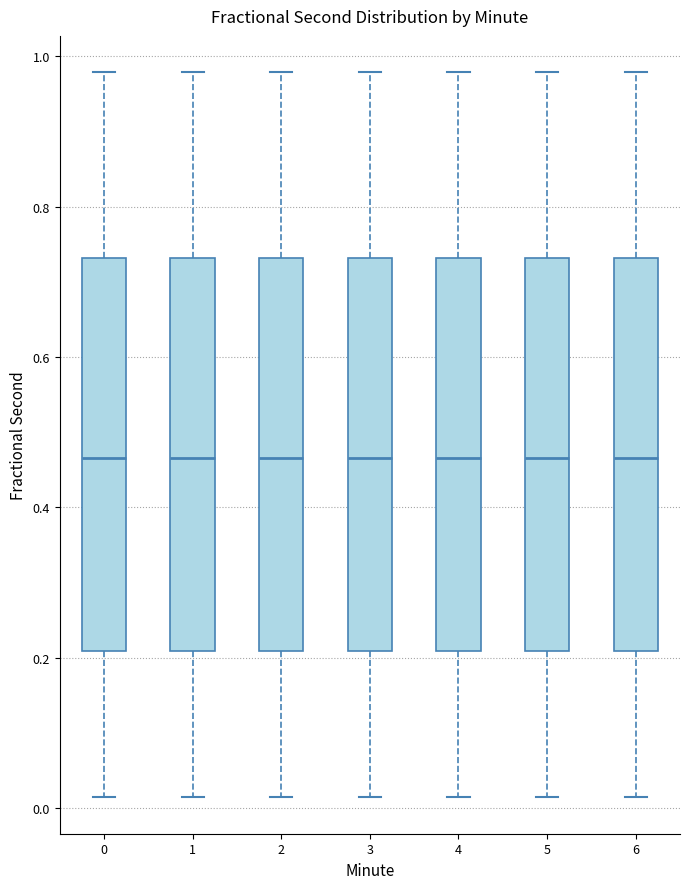

Reading left to right, transcribe this box plot: for each box, give where its median line is, the range the box spans, and where its two whiskers end, as read against the y-axis. The values are not printed on the chart, so give them approximately, as read against the axis.

0: median 0.46, box 0.20 to 0.74, whiskers 0.02 to 0.98
1: median 0.46, box 0.20 to 0.74, whiskers 0.02 to 0.98
2: median 0.46, box 0.20 to 0.74, whiskers 0.02 to 0.98
3: median 0.46, box 0.20 to 0.74, whiskers 0.02 to 0.98
4: median 0.46, box 0.20 to 0.74, whiskers 0.02 to 0.98
5: median 0.46, box 0.20 to 0.74, whiskers 0.02 to 0.98
6: median 0.46, box 0.20 to 0.74, whiskers 0.02 to 0.98